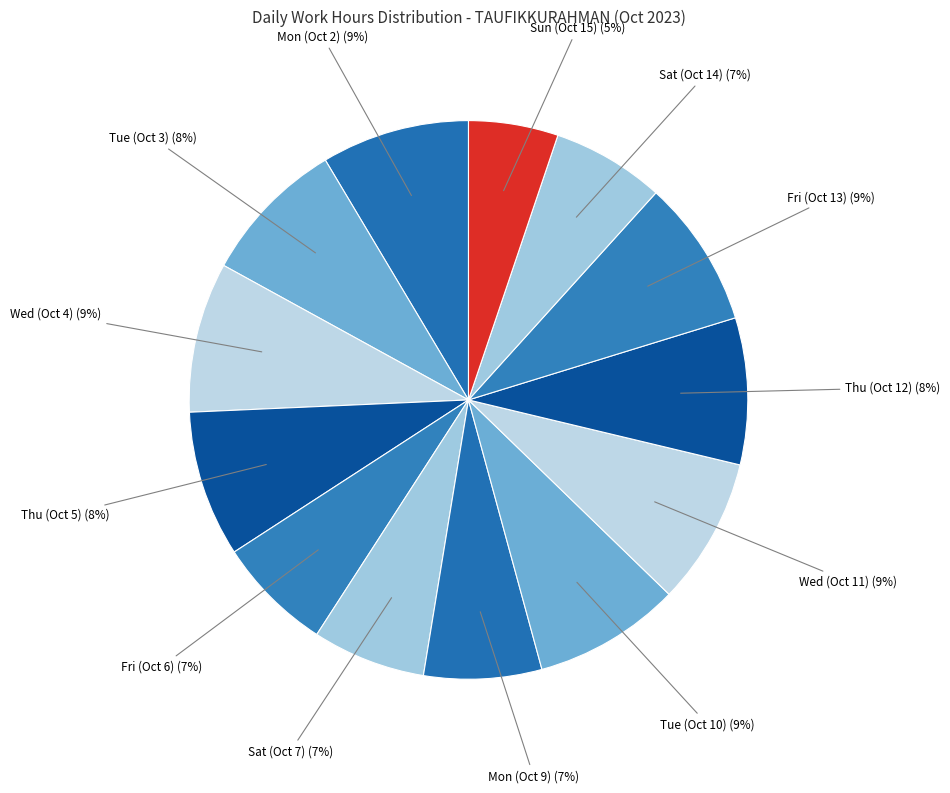

Is there a majority slice in this chart?

No